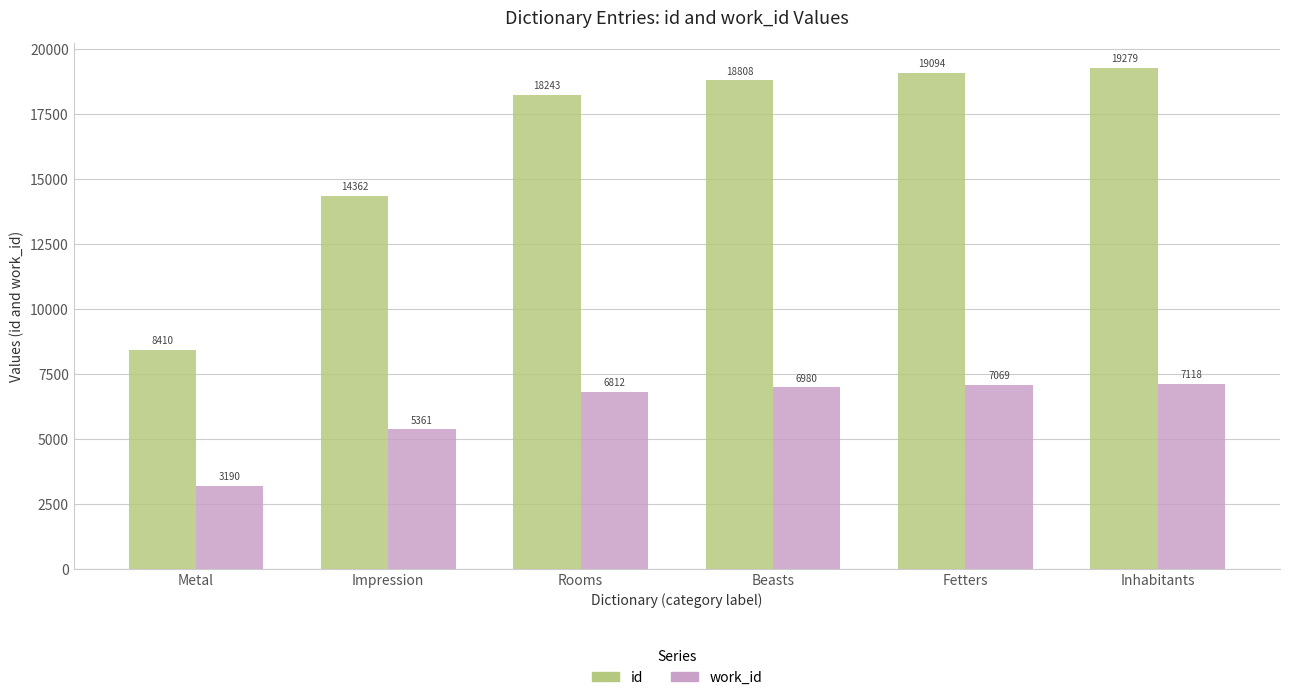

At which label does id reach its peak?

Inhabitants